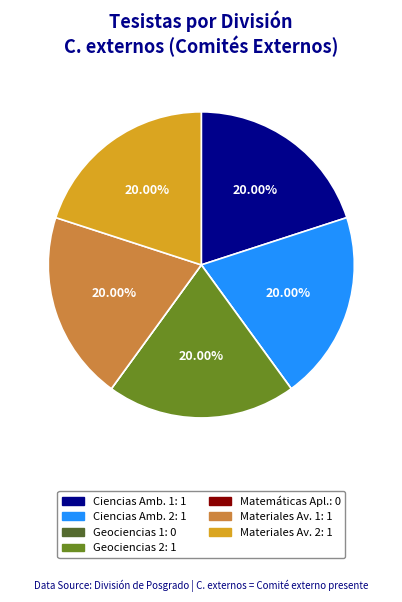

To the nearest percent, what is the average slice percentage?

14%